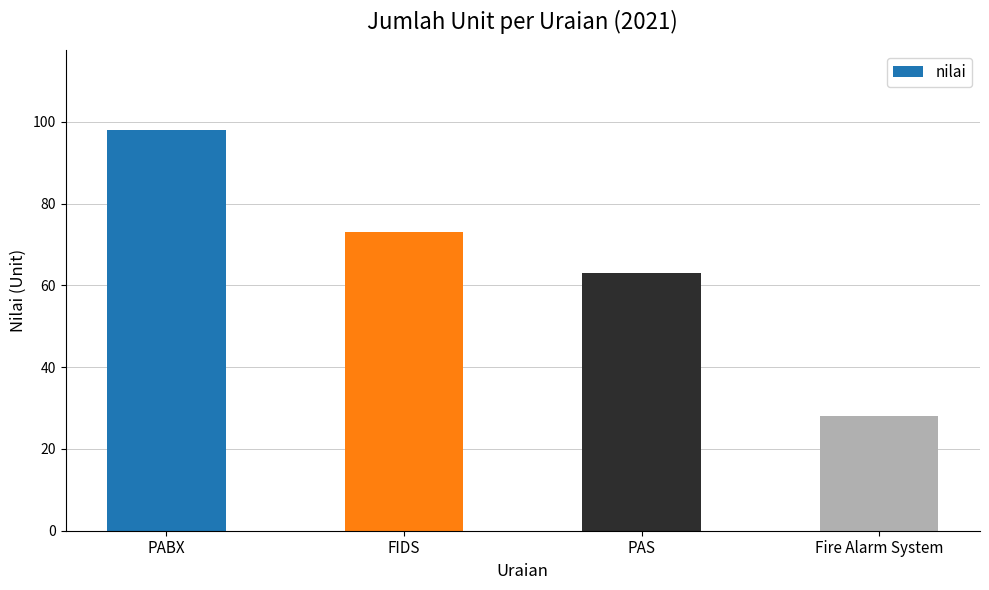

Reading left to right, extract all data points from this chart.

98	73	63	28